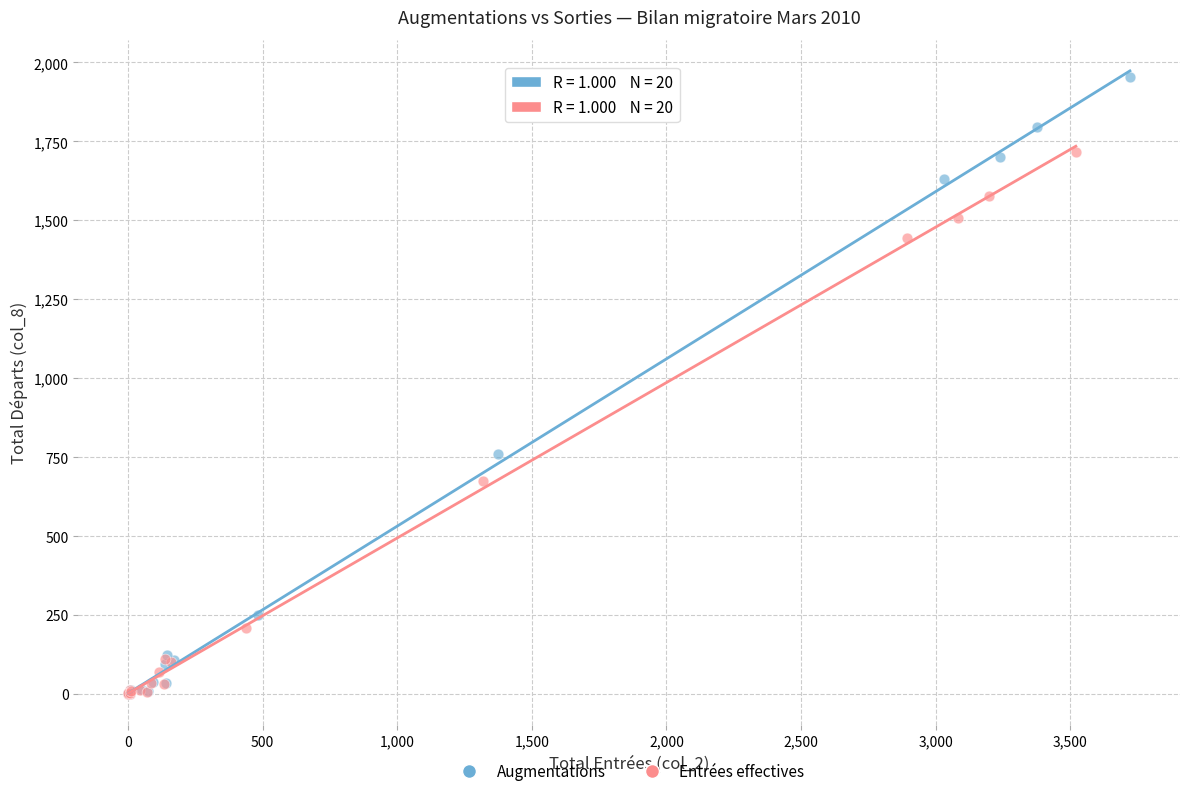

Which series reaches the maximum Y coordinate?

Augmentations